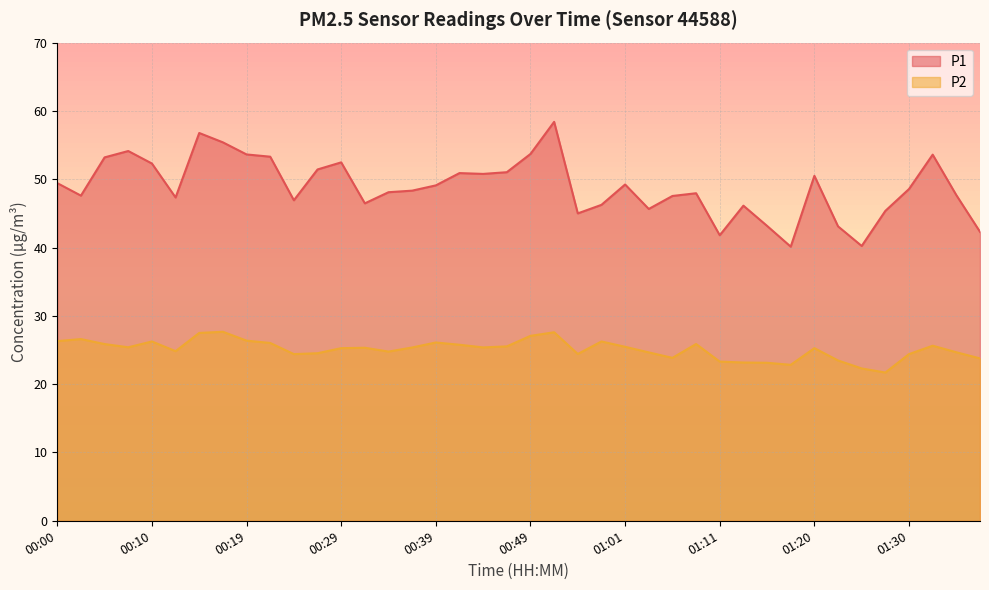

Where is the first local maximum for P1?

00:07